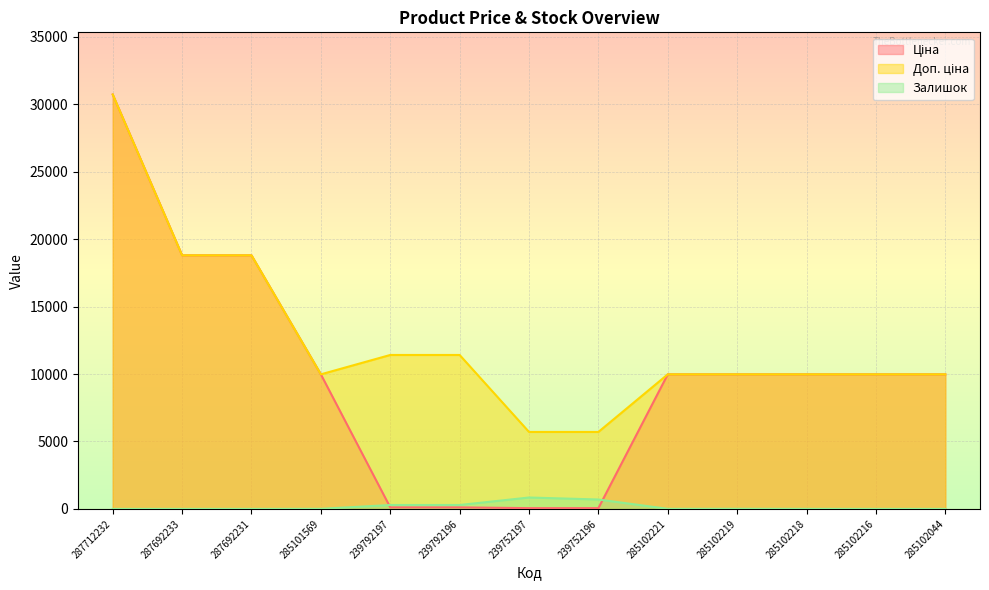

Does the chart display data point markers on the line(s)?

No